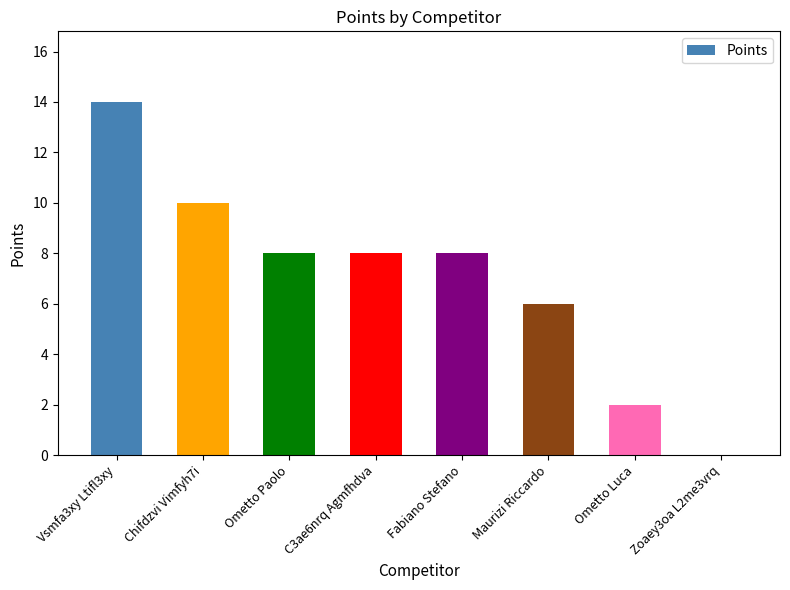

Reading left to right, extract all data points from this chart.

14	10	8	8	8	6	2	0